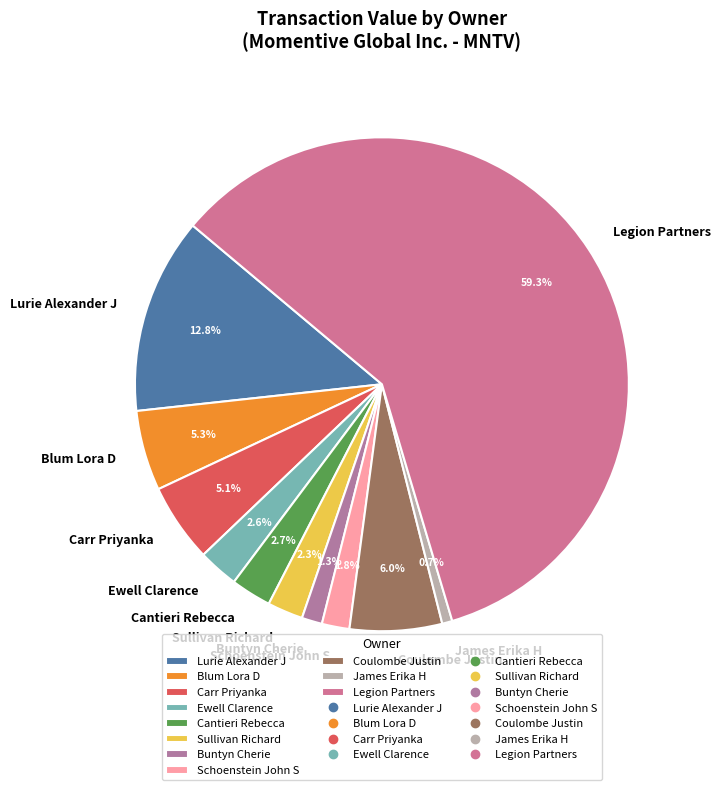

Which slice represents more than half of the pie?

Legion Partners